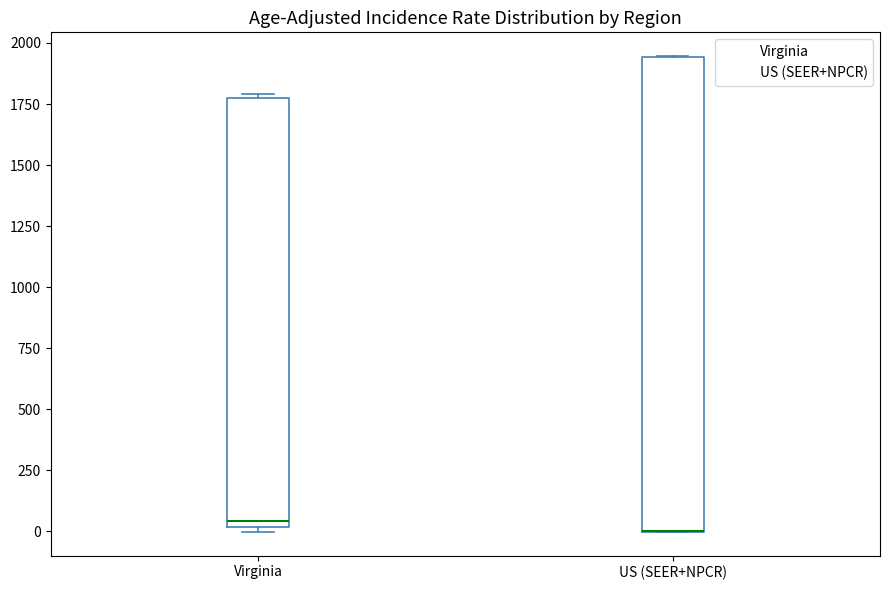

Comparing the boxes themselves (not the whiskers), which one is the tallest?

US (SEER+NPCR)